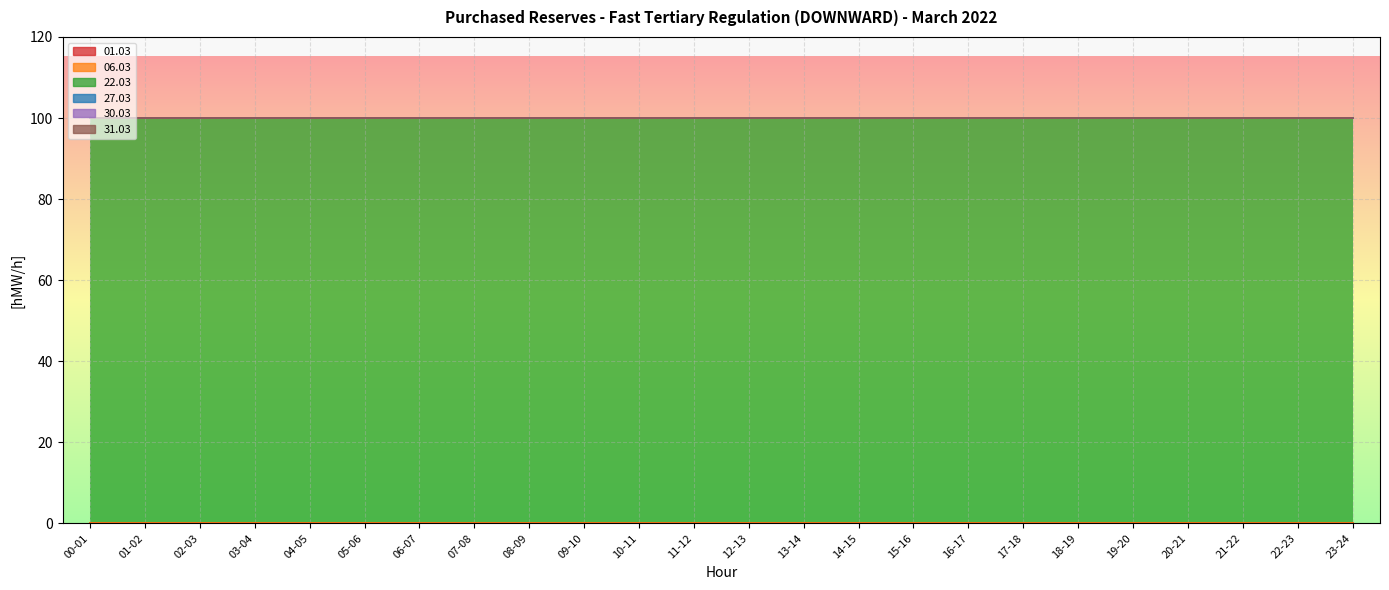

At which category is the sum across all series the highest?

00-01